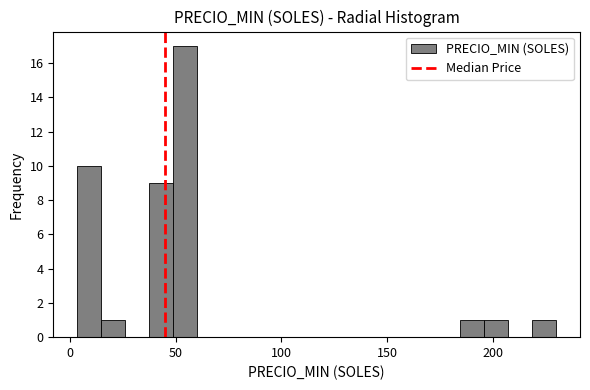

Read against the x-axis, roughly where is the centre of the tallest bar?

55